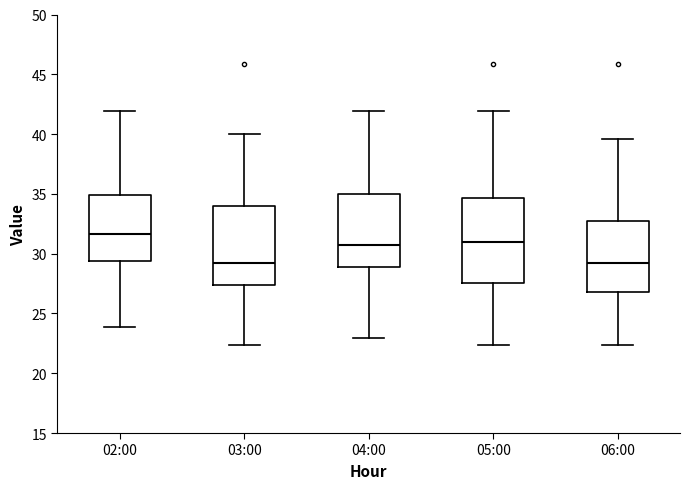

Reading left to right, transcribe this box plot: for each box, give where its median line is, the range the box spans, and where its two whiskers end, as read against the y-axis. The values are not printed on the chart, so give them approximately, as read against the axis.

02:00: median 31.5, box 29.5 to 35.0, whiskers 24.0 to 42.0
03:00: median 29.5, box 27.5 to 34.0, whiskers 22.5 to 40.0
04:00: median 30.5, box 29.0 to 35.0, whiskers 23.0 to 42.0
05:00: median 31.0, box 27.5 to 34.5, whiskers 22.5 to 42.0
06:00: median 29.5, box 27.0 to 32.5, whiskers 22.5 to 39.5